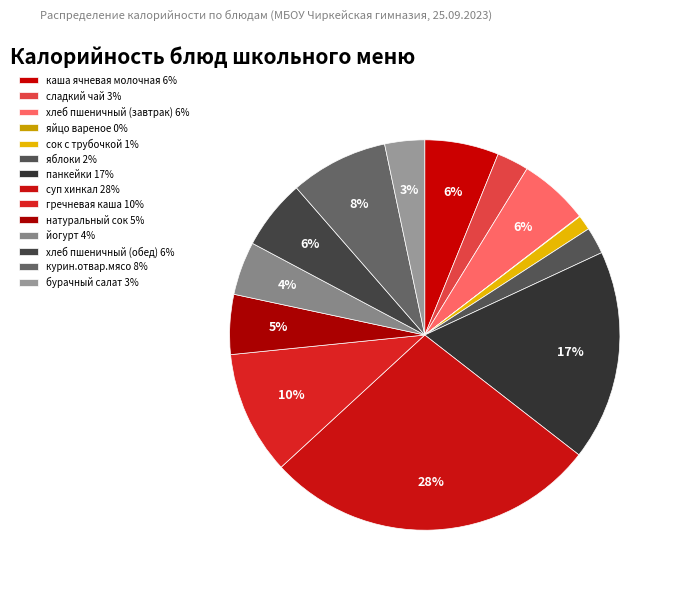

Approximately how many times larger is the value at курин.отвар.мясо compared to сок с трубочкой?

6.6